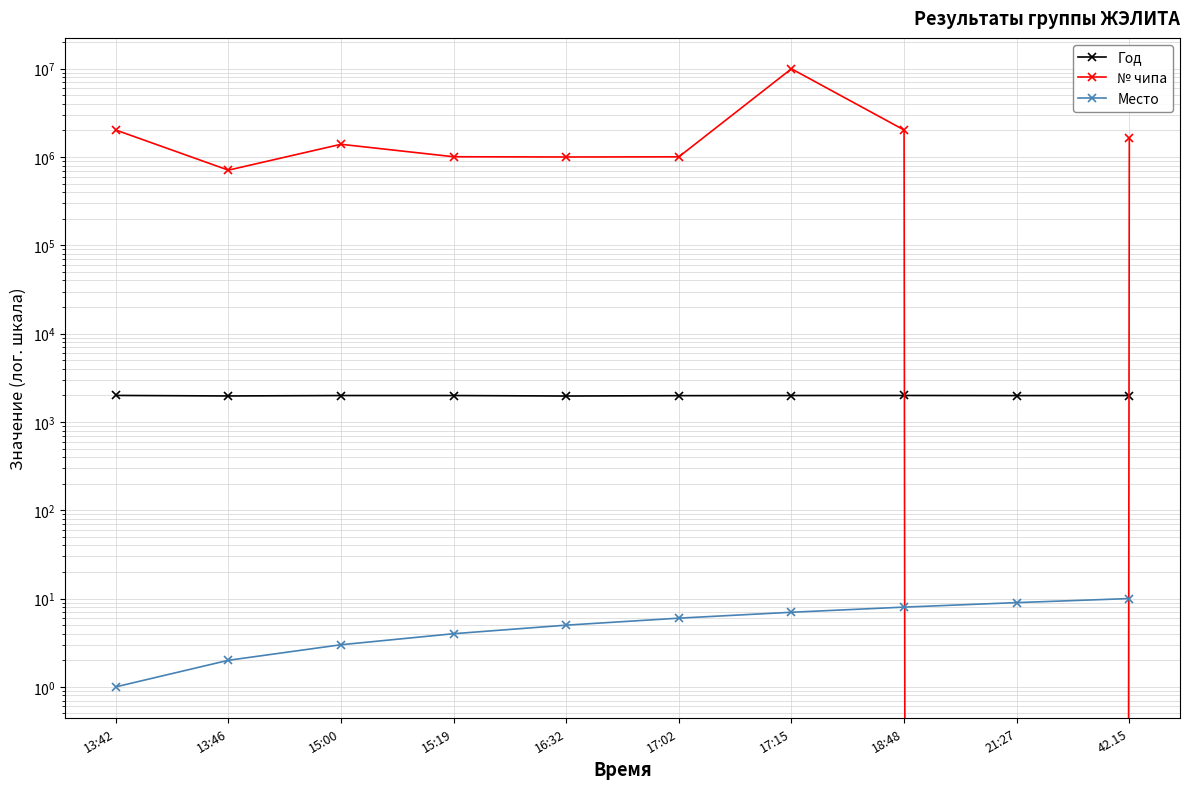

Between 15:00 and 42.15, which is larger?

15:00